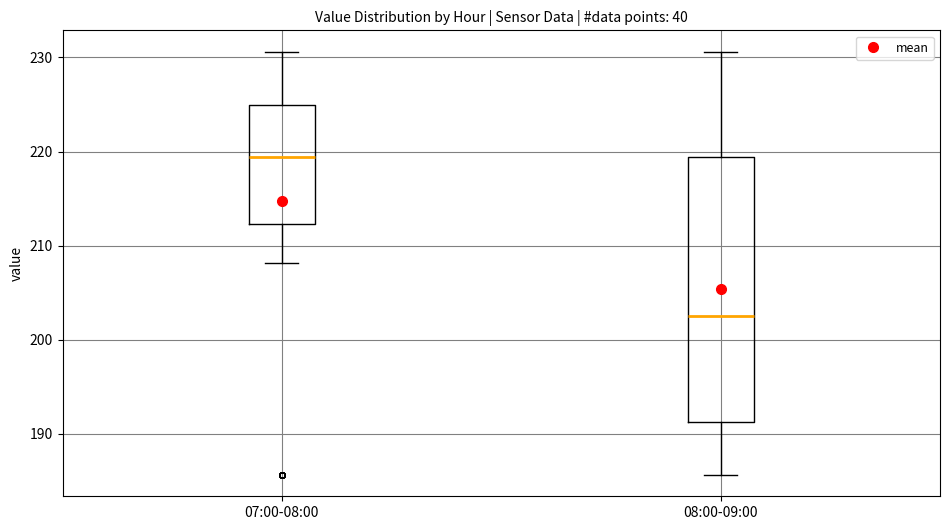

Where does the median line of the box for 08:00-09:00 sit on the y-axis? The values are not printed on the chart, so give them approximately, as read against the axis.

203